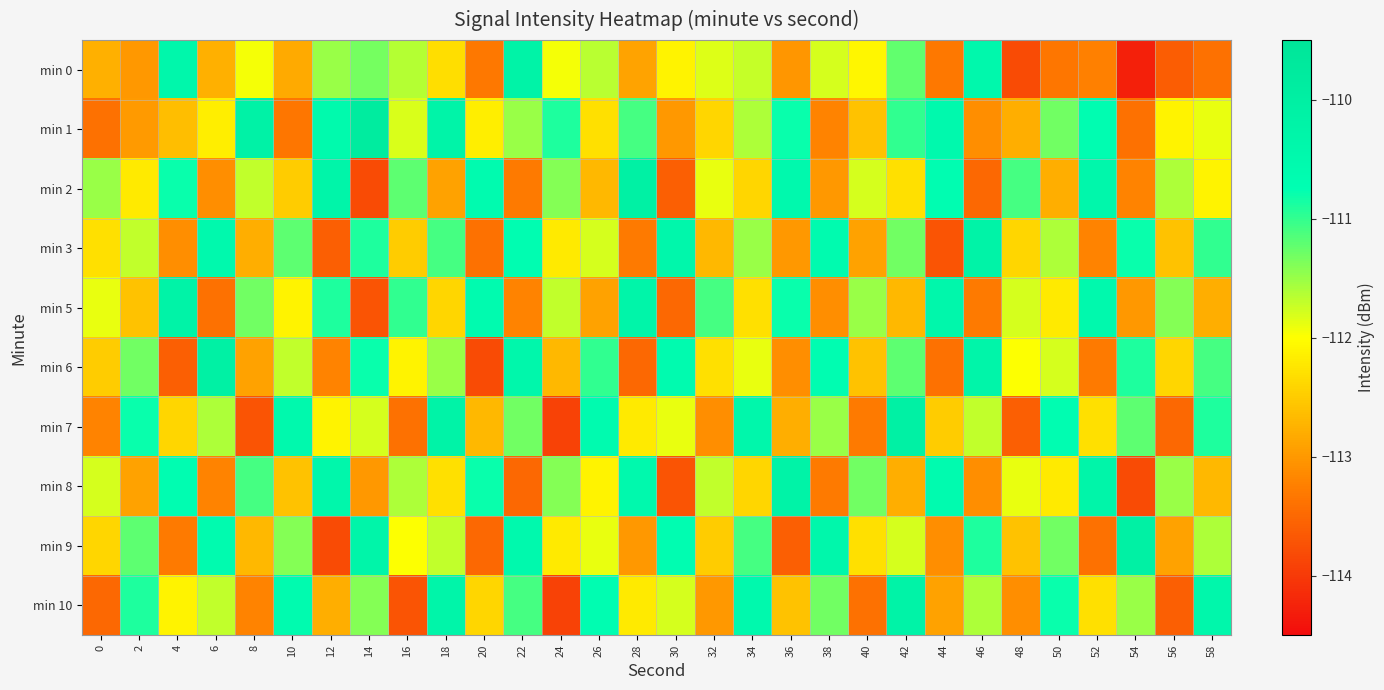

At 46, list the series in order from largest to smallest.

min 3, min 6, min 0, min 9, min 10, min 7, min 1, min 8, min 5, min 2